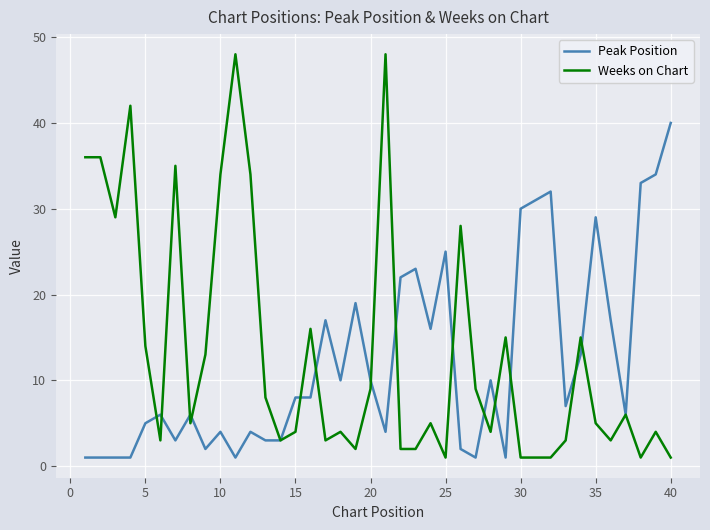

Which series has the largest range (max minus min)?

Weeks on Chart